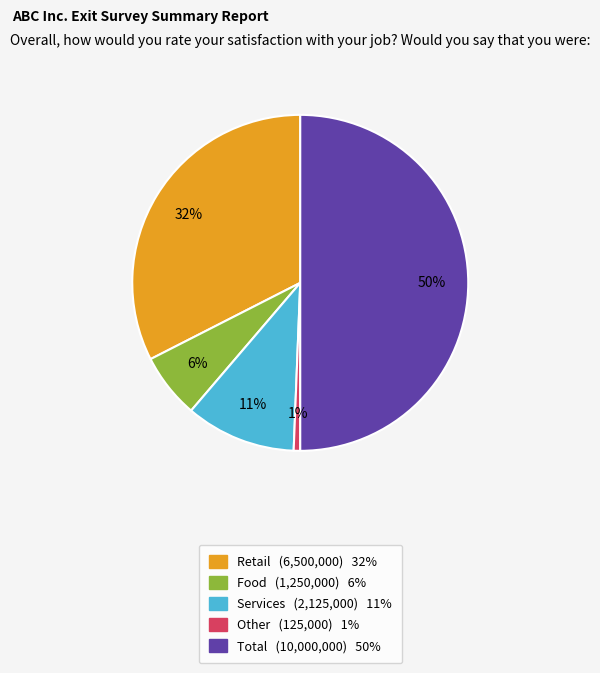

The Total slice represents 37% of the pie. True or false?

False